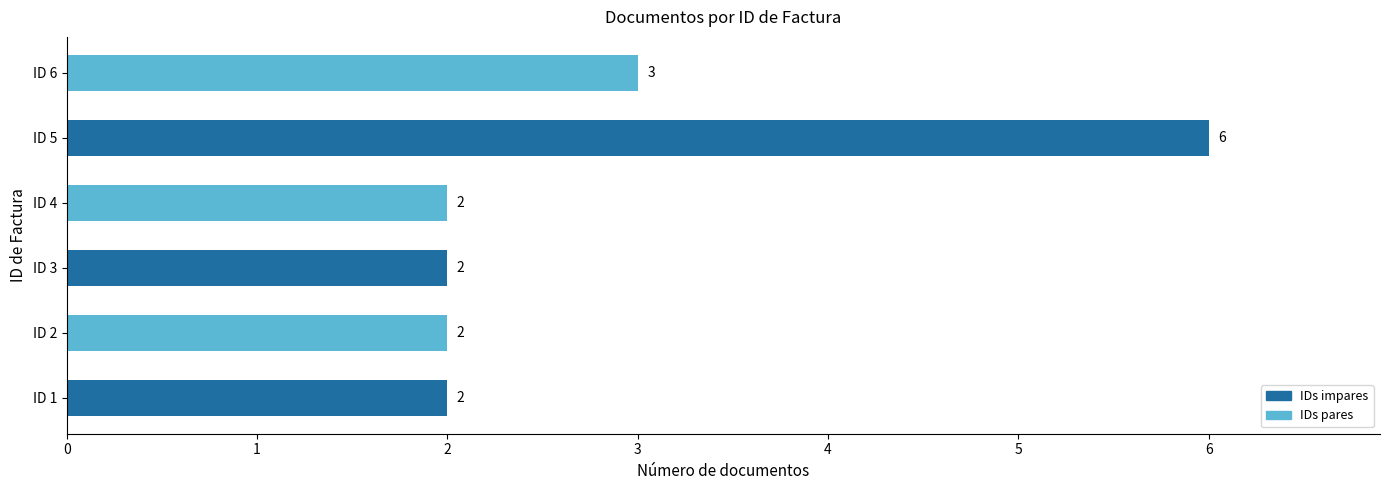

At which category does the chart reach its peak across all series?

ID 5